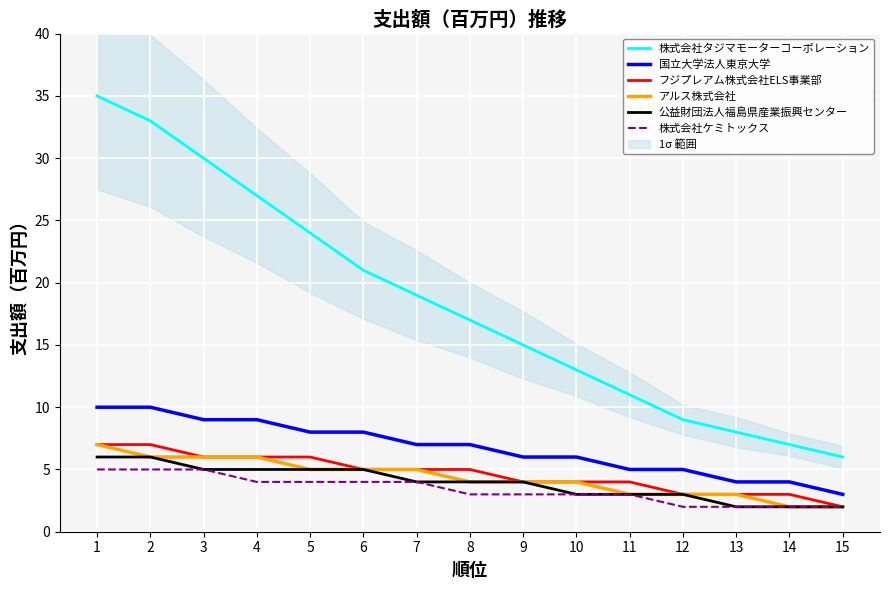

How many 国立大学法人東京大学 values are between 5 and 9?

10